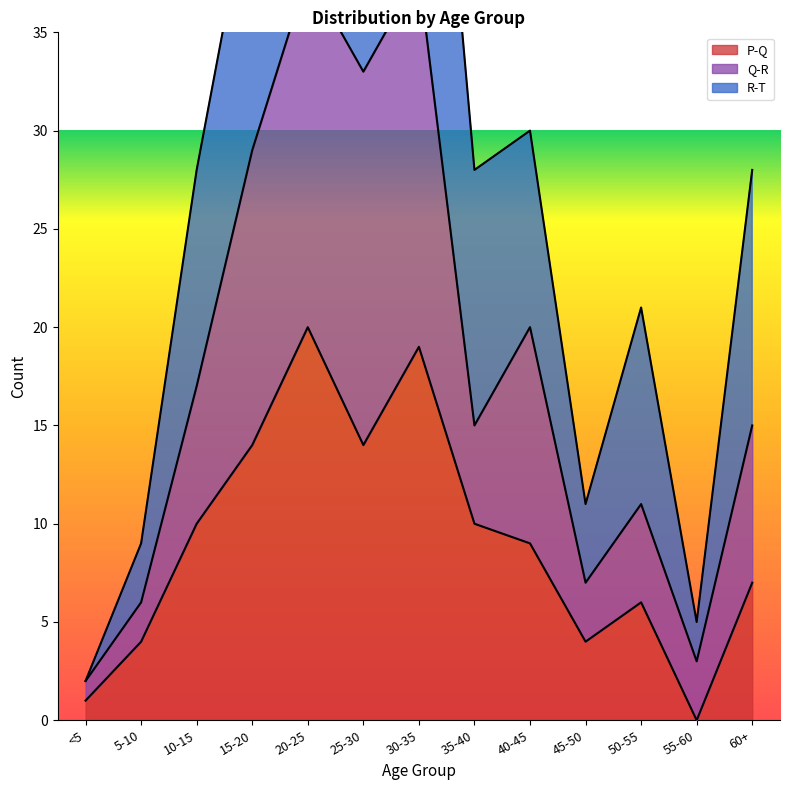

Which series has the largest total across all categories?

Q-R